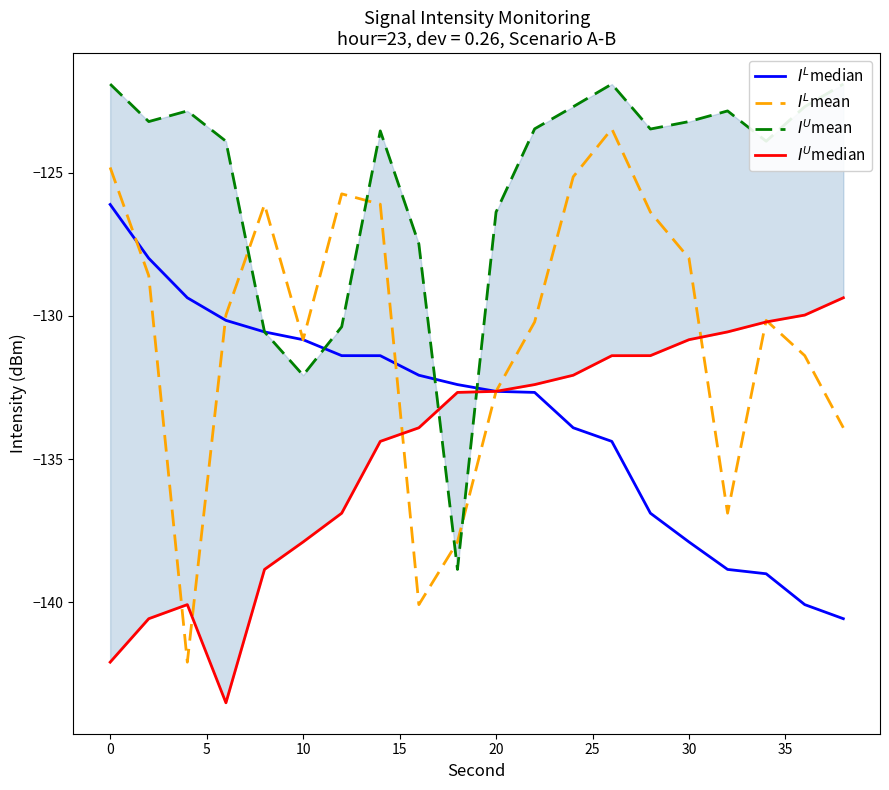

Reading left to right, what are all the values shown in this chart?

$I^L$median: -126.1	-128.0	-129.4	-130.2	-130.6	-130.8	-131.4	-131.4	-132.1	-132.4	-132.6	-132.7	-133.9	-134.4	-136.9	-137.9	-138.8	-139.0	-140.1	-140.6
$I^L$mean: -124.8	-128.6	-142.1	-130.0	-126.1	-130.8	-125.7	-126.1	-140.1	-137.9	-132.6	-130.2	-125.1	-123.5	-126.4	-128.0	-136.9	-130.2	-131.4	-133.9
$I^U$mean: -121.9	-123.2	-122.9	-123.9	-130.6	-132.1	-130.4	-123.5	-127.5	-138.8	-126.4	-123.5	-122.7	-121.9	-123.5	-123.2	-122.9	-123.9	-122.7	-121.9
$I^U$median: -142.1	-140.6	-140.1	-143.5	-138.8	-137.9	-136.9	-134.4	-133.9	-132.7	-132.6	-132.4	-132.1	-131.4	-131.4	-130.8	-130.6	-130.2	-130.0	-129.4